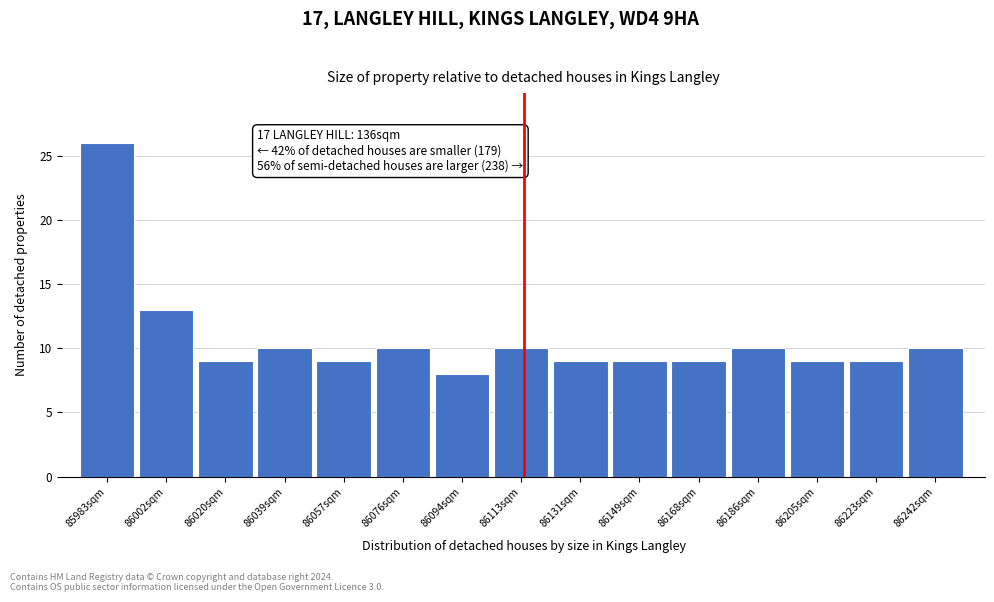

Reading right to left, extract all data points from this chart.

86242sqm=10	86223sqm=9	86205sqm=9	86186sqm=10	86168sqm=9	86149sqm=9	86131sqm=9	86113sqm=10	86094sqm=8	86076sqm=10	86057sqm=9	86039sqm=10	86020sqm=9	86002sqm=13	85983sqm=26